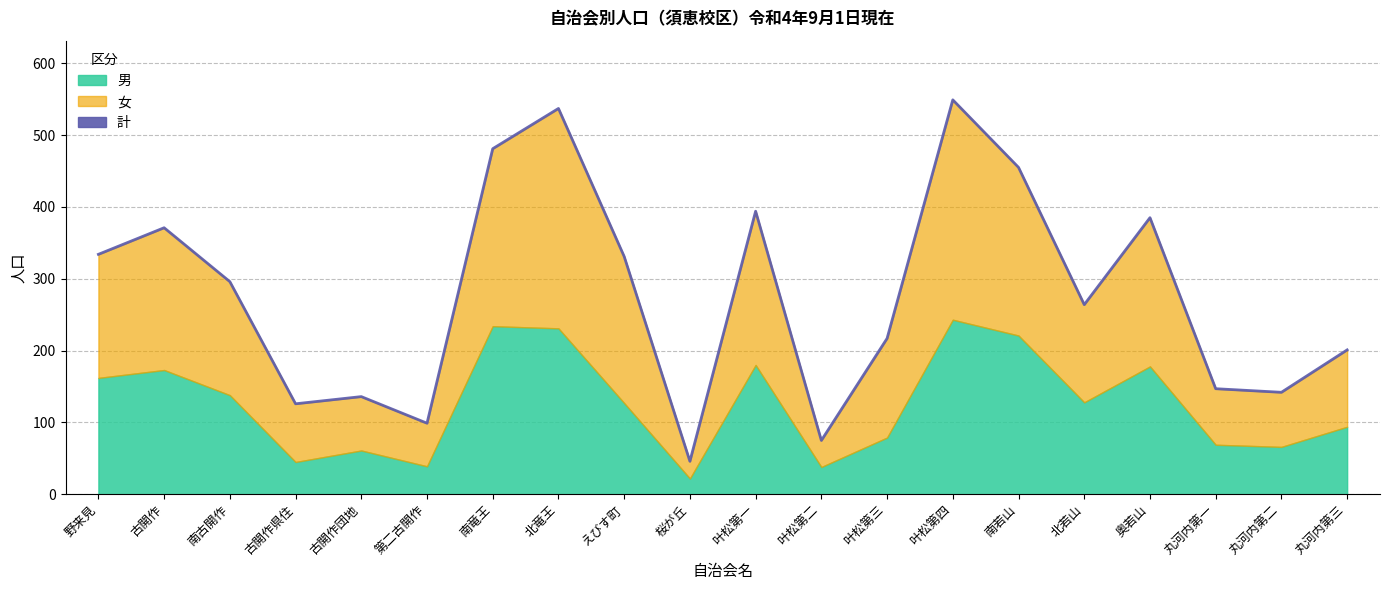

Reading left to right, transcribe all the data shown in this chart.

334	371	296	126	136	99	481	537	331	46	394	75	217	549	455	264	385	147	142	201